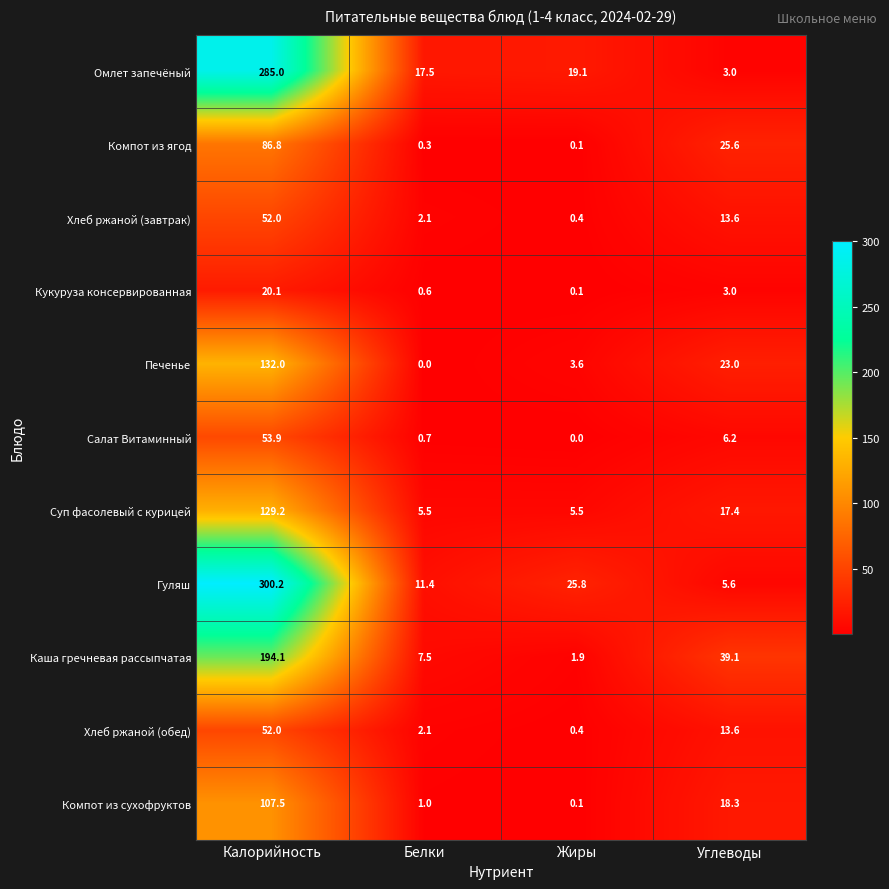

What is the total value across all series at Белки?

48.7